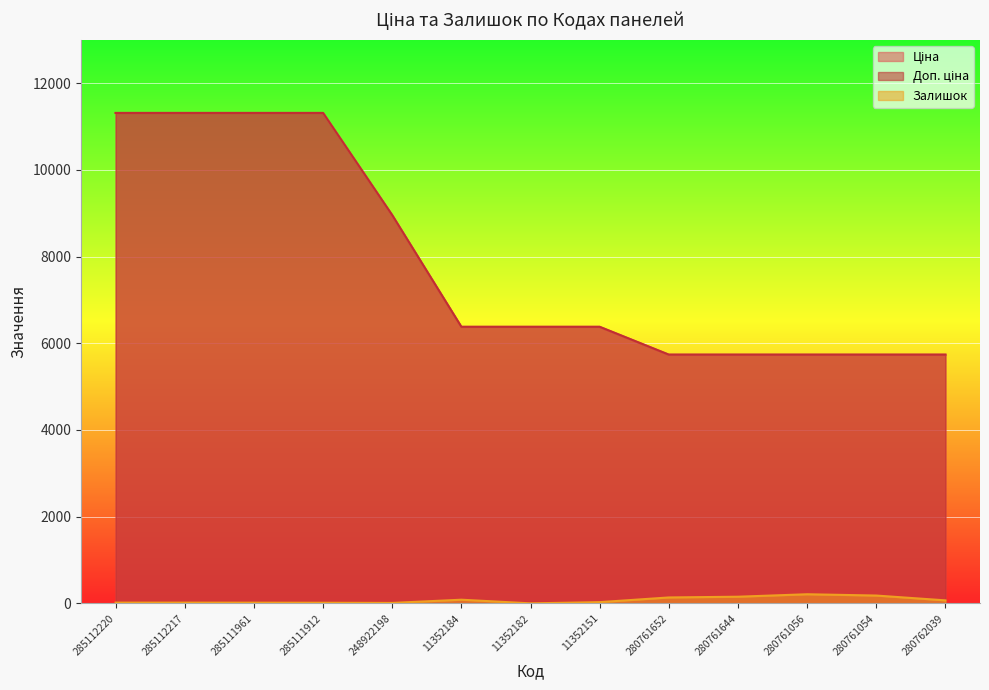

Rank the categories by Ціна value from highest to lowest.

285112220, 285112217, 285111961, 285111912, 248922198, 11352184, 11352182, 11352151, 280761652, 280761644, 280761056, 280761054, 280762039